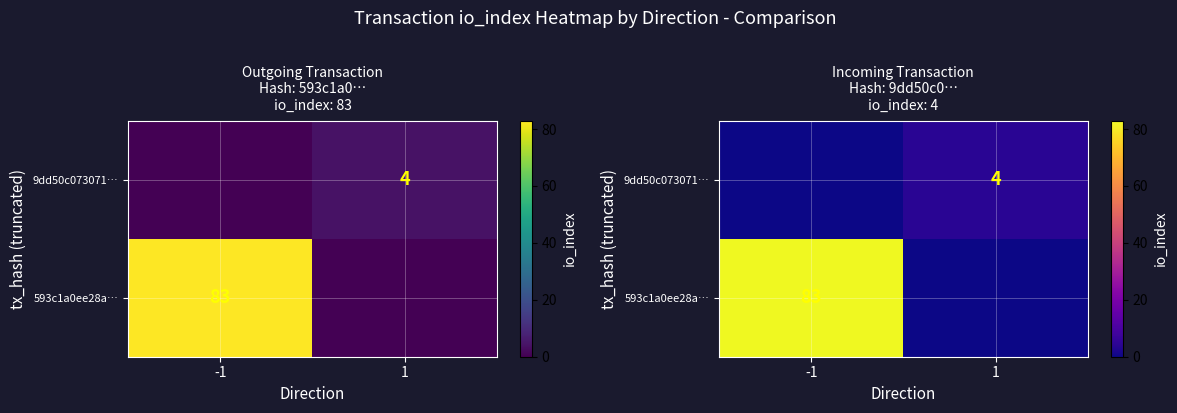

At how many categories does at least one series exceed 61?

1